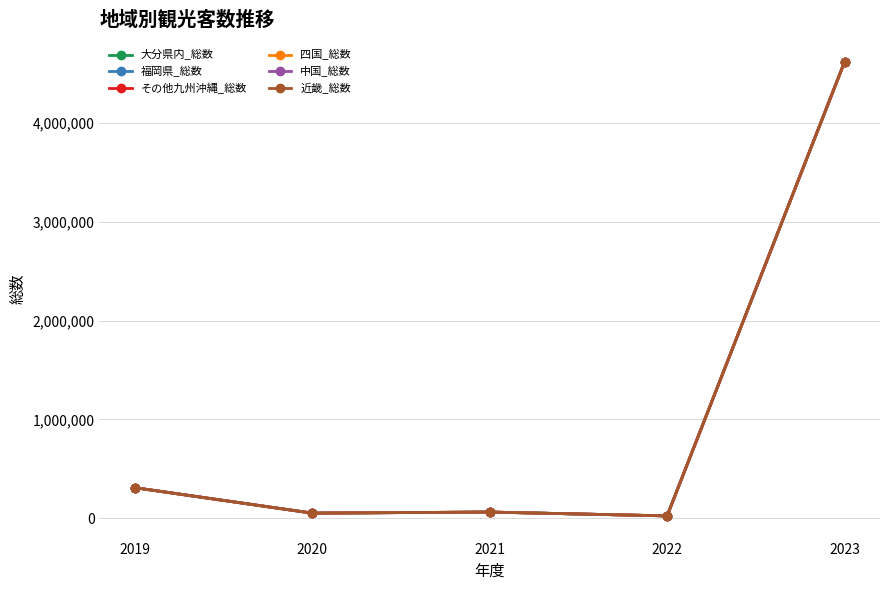

What is the difference between the 福岡県_総数 values at 2020 and 2021?

10916